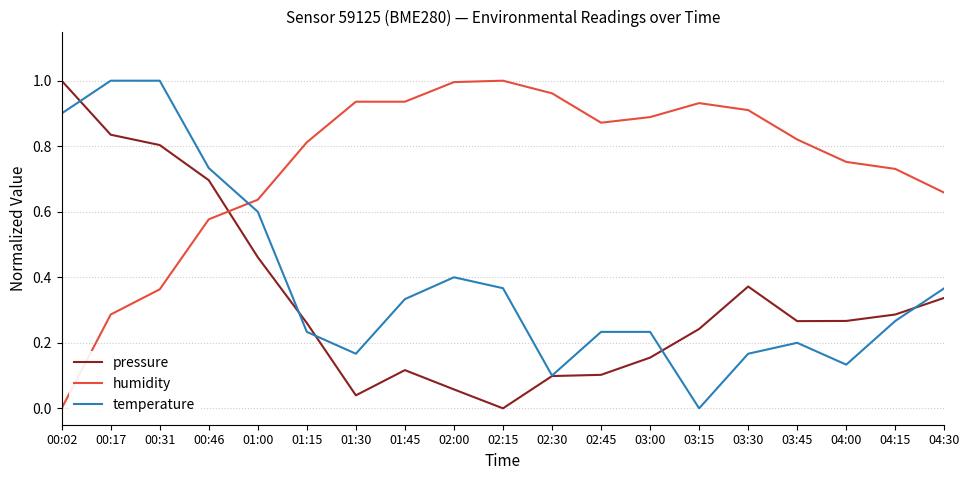

The value of temperature at 00:46 is 0.7. True or false?

True